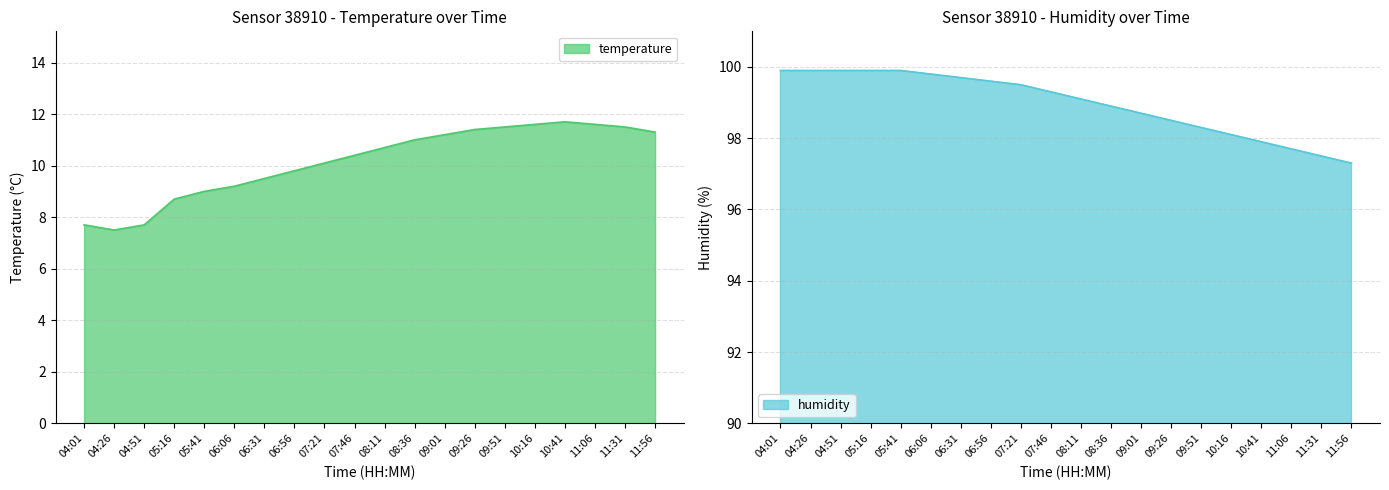

At which label is temperature closest to 9?

05:41